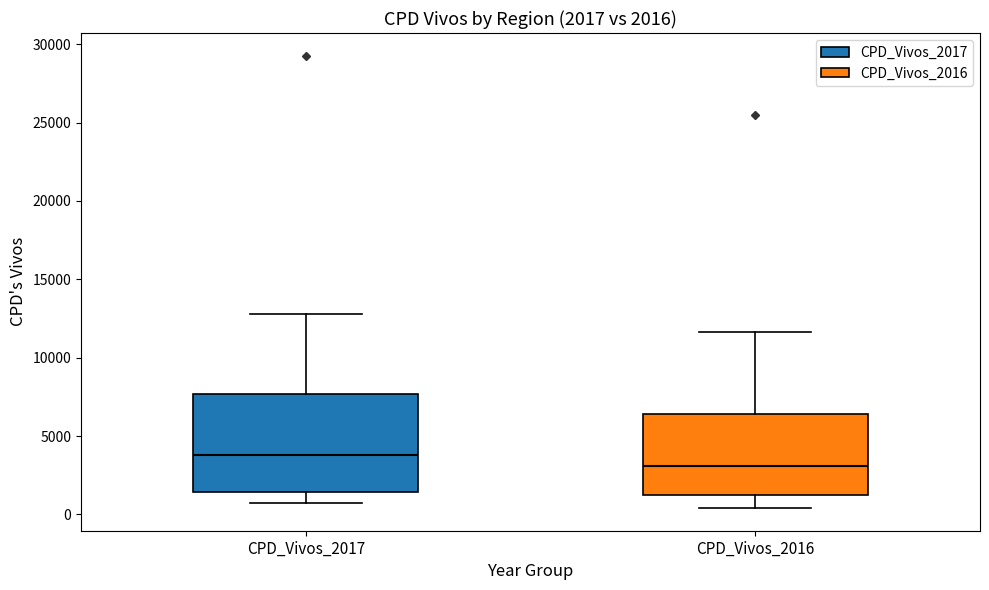

Which box is the tallest, from its lower edge to its upper edge?

CPD_Vivos_2017